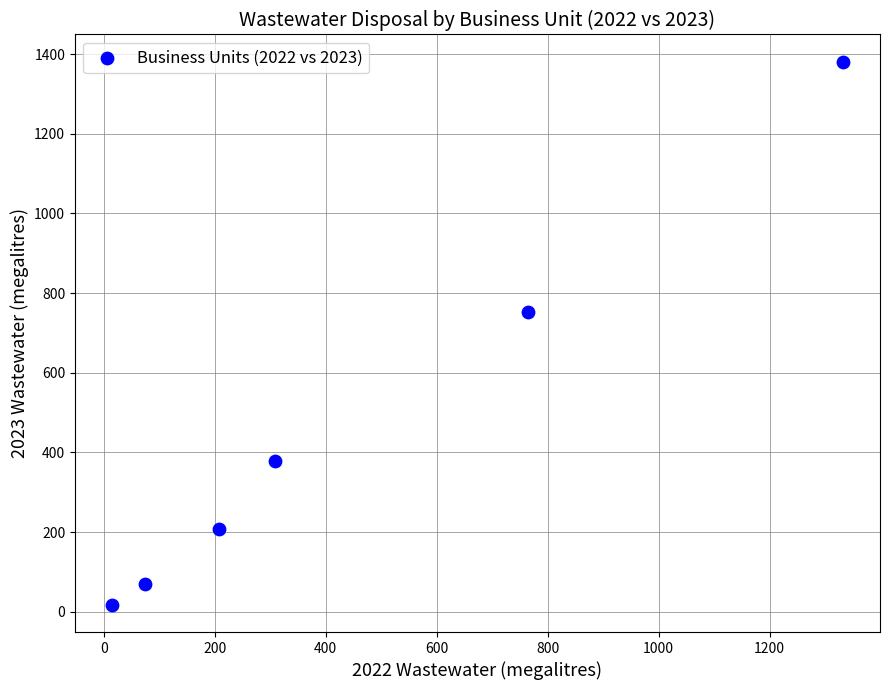

What Y value in the scatter plot is closest to 699?

752.8